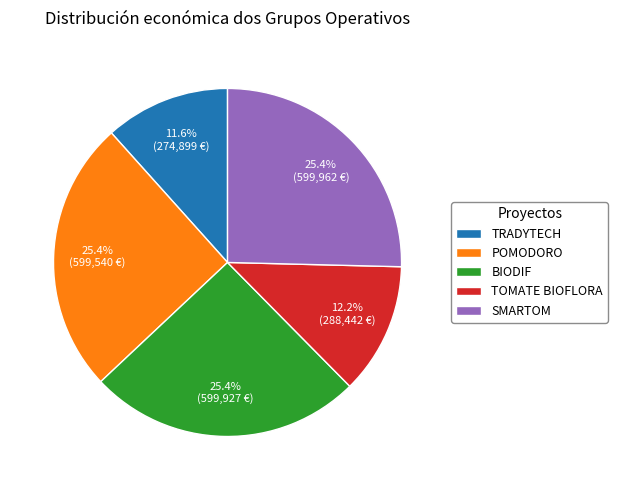

To the nearest percent, what is the difference between the largest and smallest slice percentages?

14%